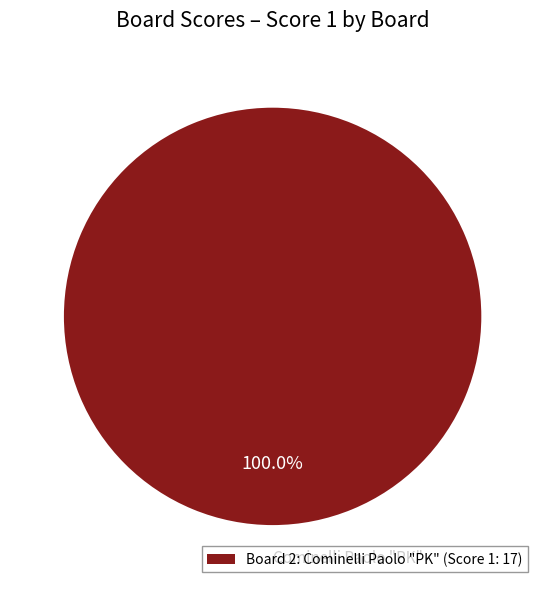

How many segments does this pie chart have?

1